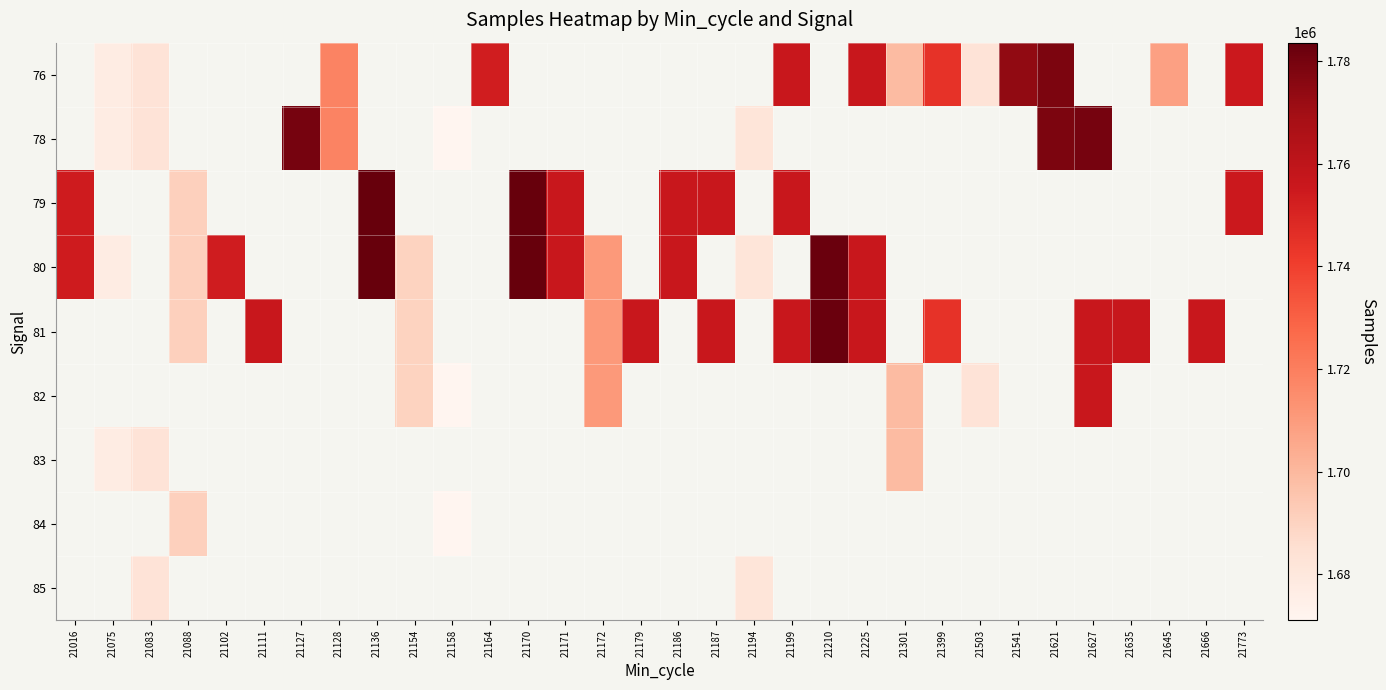

True or false: 79 has a value of 1060779.8 at 21199.

False